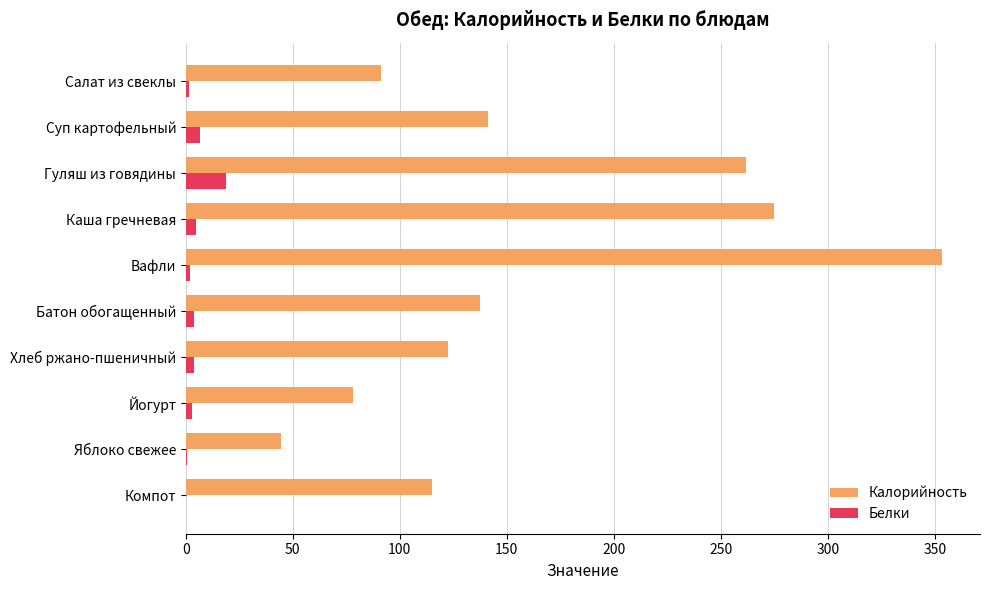

What is the sum of all Калорийность values?

1619.0